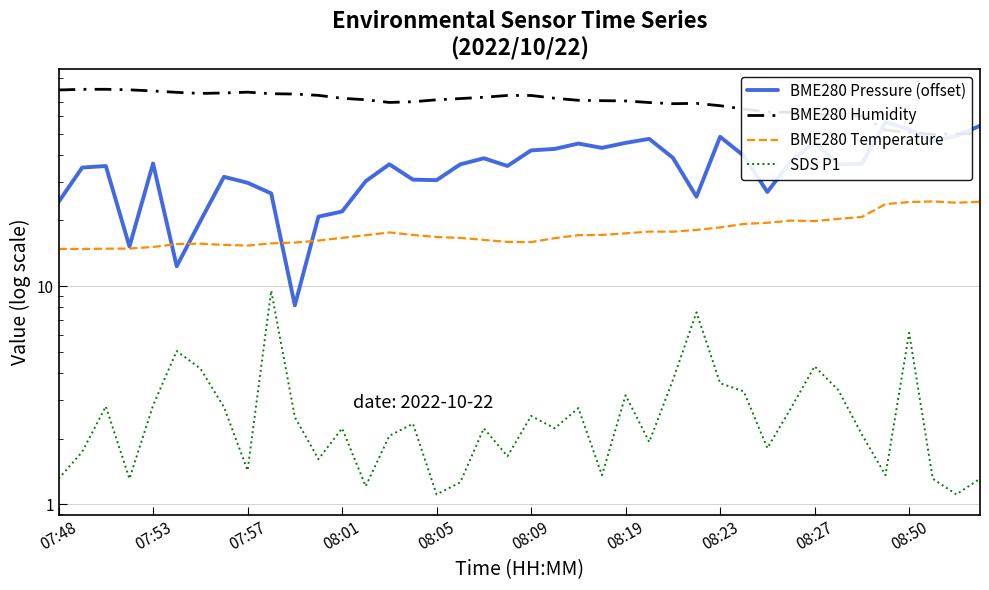

True or false: BME280 Temperature and BME280 Pressure (offset) intersect in this chart.

True